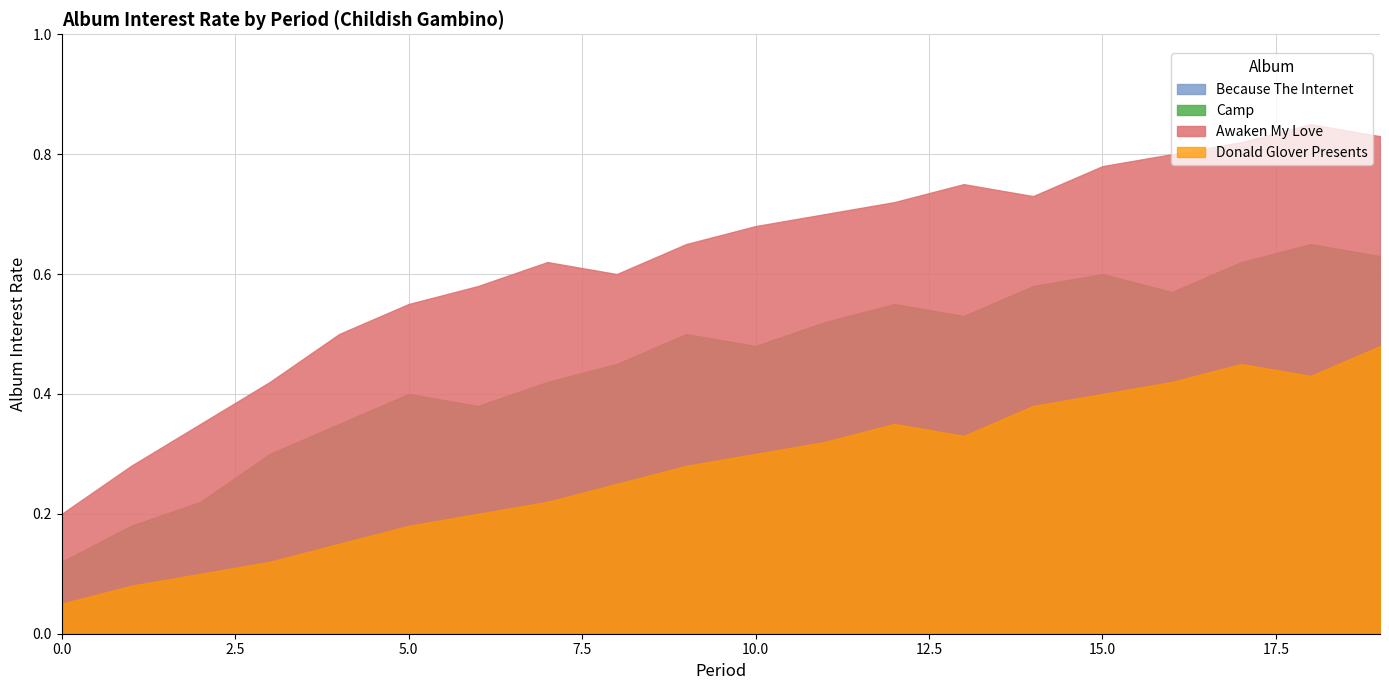

What is the sum of all period_values values?

190